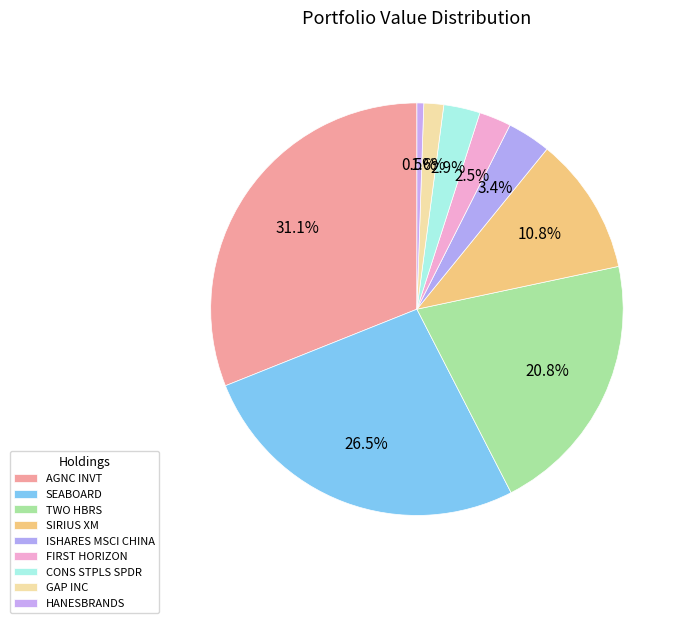

Count the number of slices in the pie.

9